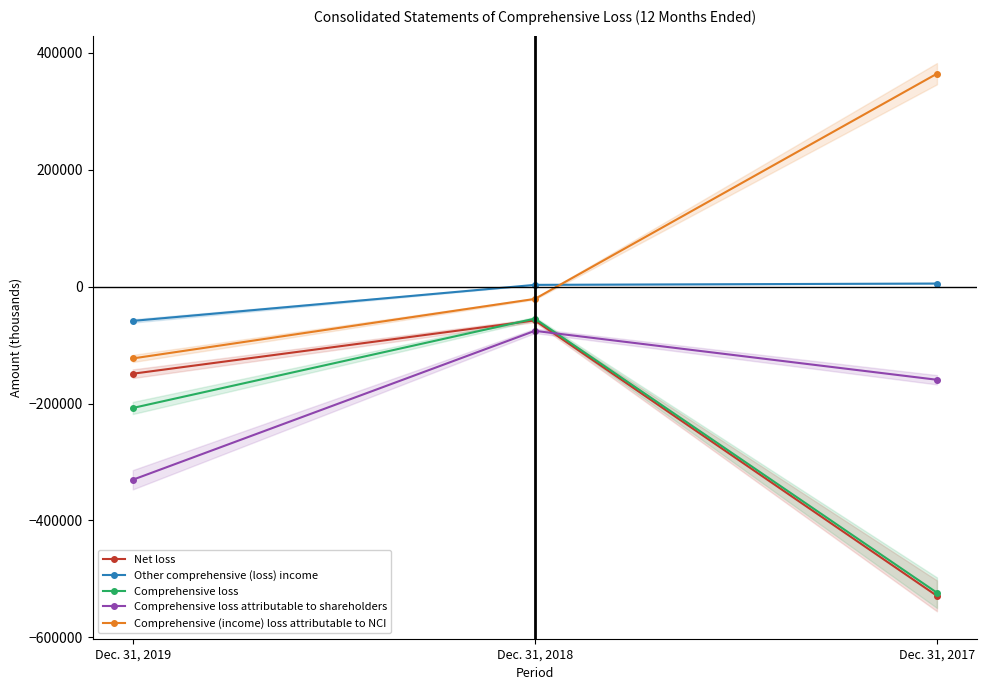

What is the value of the Other comprehensive (loss) income point at the 2nd from the left?

3081